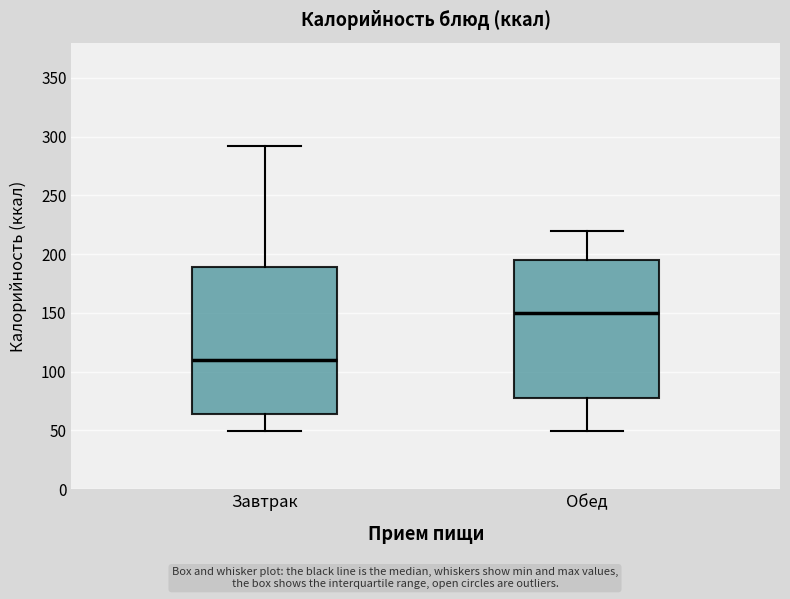

Where is the upper edge of the box for Обед on the y-axis? The values are not printed on the chart, so give them approximately, as read against the axis.

195